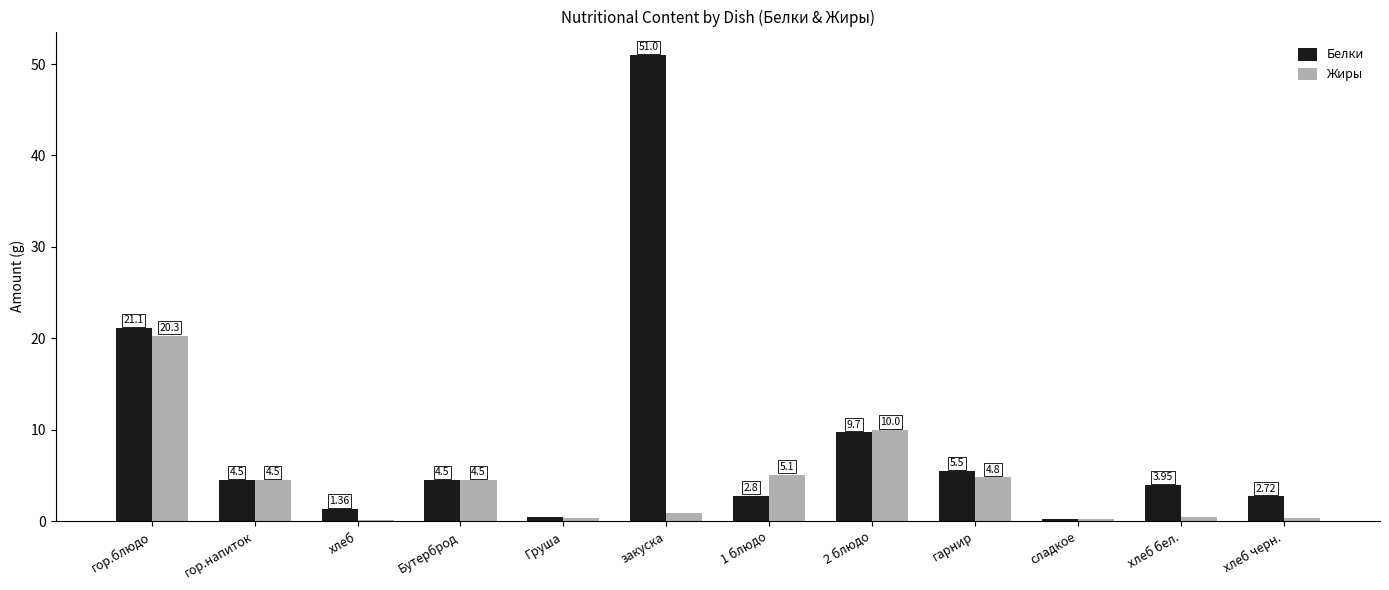

Which series changed the most between 2 блюдо and сладкое?

Жиры